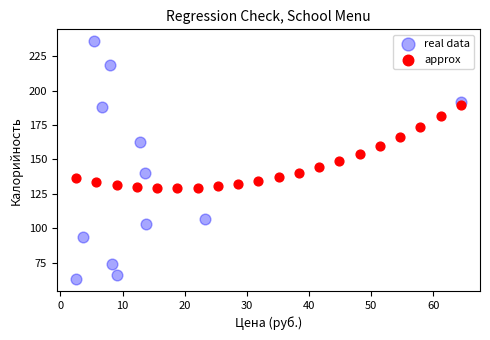

Which series contains the highest Y value?

real data